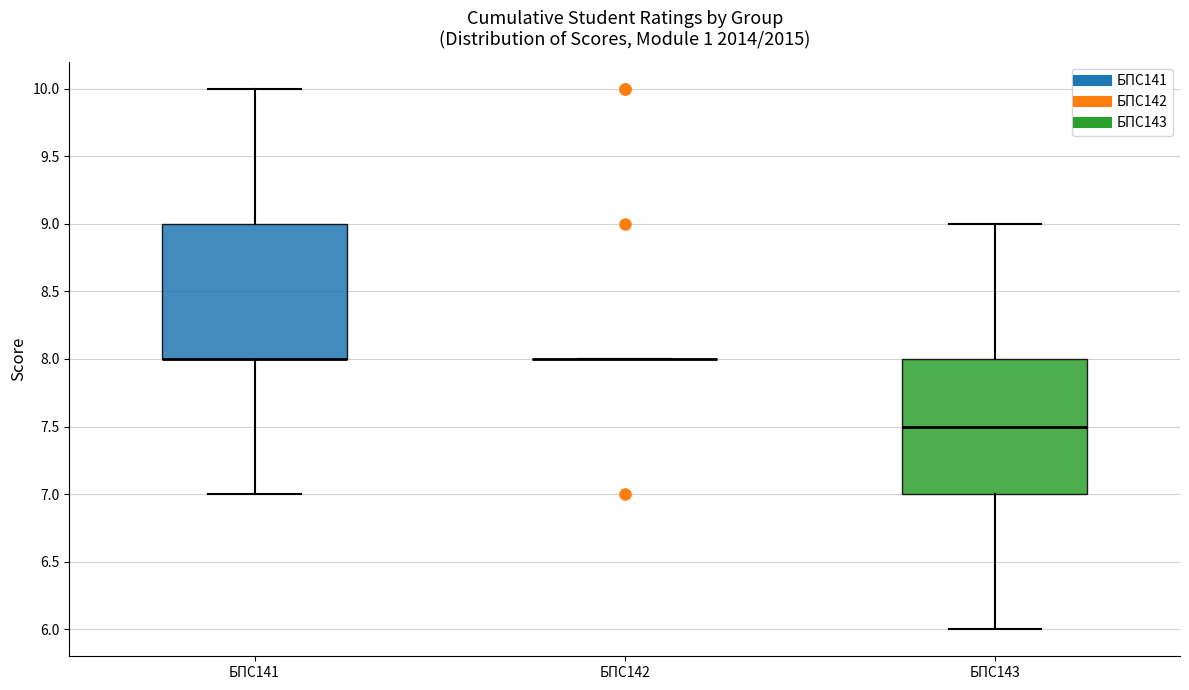

Reading left to right, transcribe this box plot: for each box, give where its median line is, the range the box spans, and where its two whiskers end, as read against the y-axis. The values are not printed on the chart, so give them approximately, as read against the axis.

БПС141: median 8.0 (drawn on the box's lower edge), box 8.0 to 9.0, whiskers 7.0 to 10.0
БПС142: box collapsed to a line at 8.0, whiskers 8.0 to 8.0
БПС143: median 7.5, box 7.0 to 8.0, whiskers 6.0 to 9.0